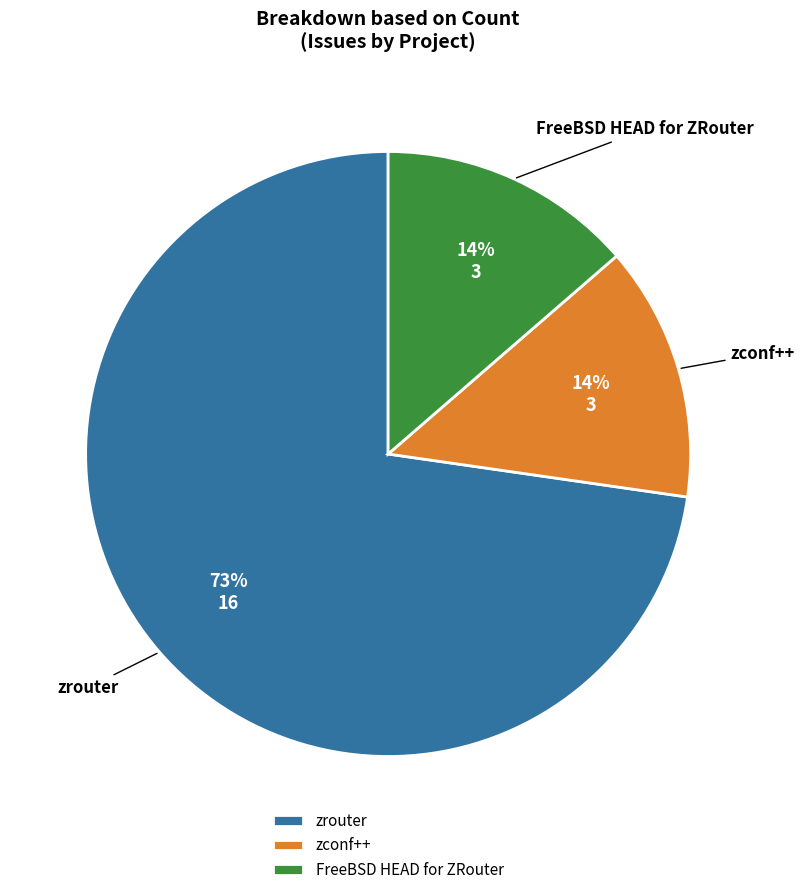

To the nearest percent, what percentage of the pie is FreeBSD HEAD for ZRouter?

14%